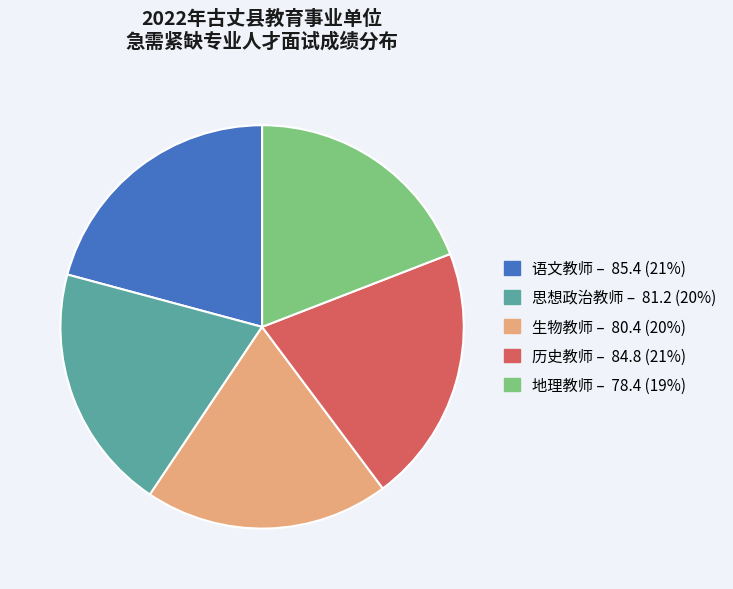

Combined, do 生物教师 and 语文教师 account for over 50%?

No